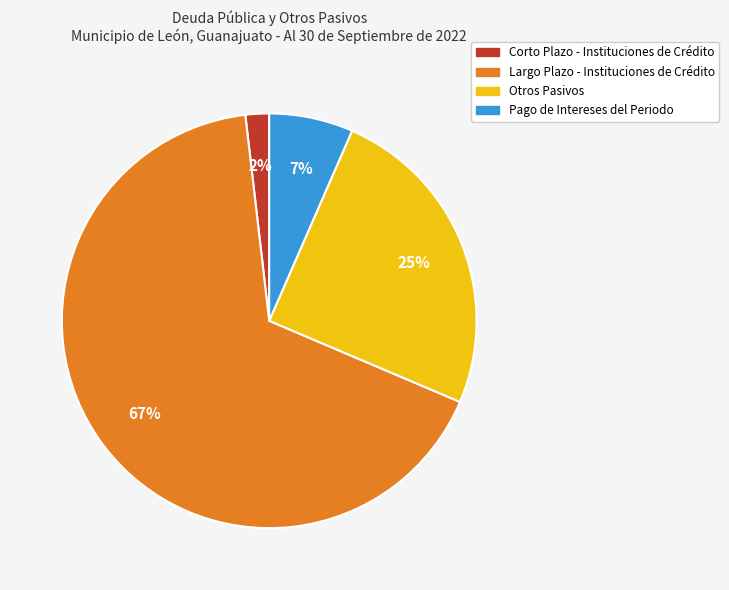

Combined, do Pago de Intereses del Periodo and Largo Plazo - Instituciones de Crédito account for over 50%?

Yes